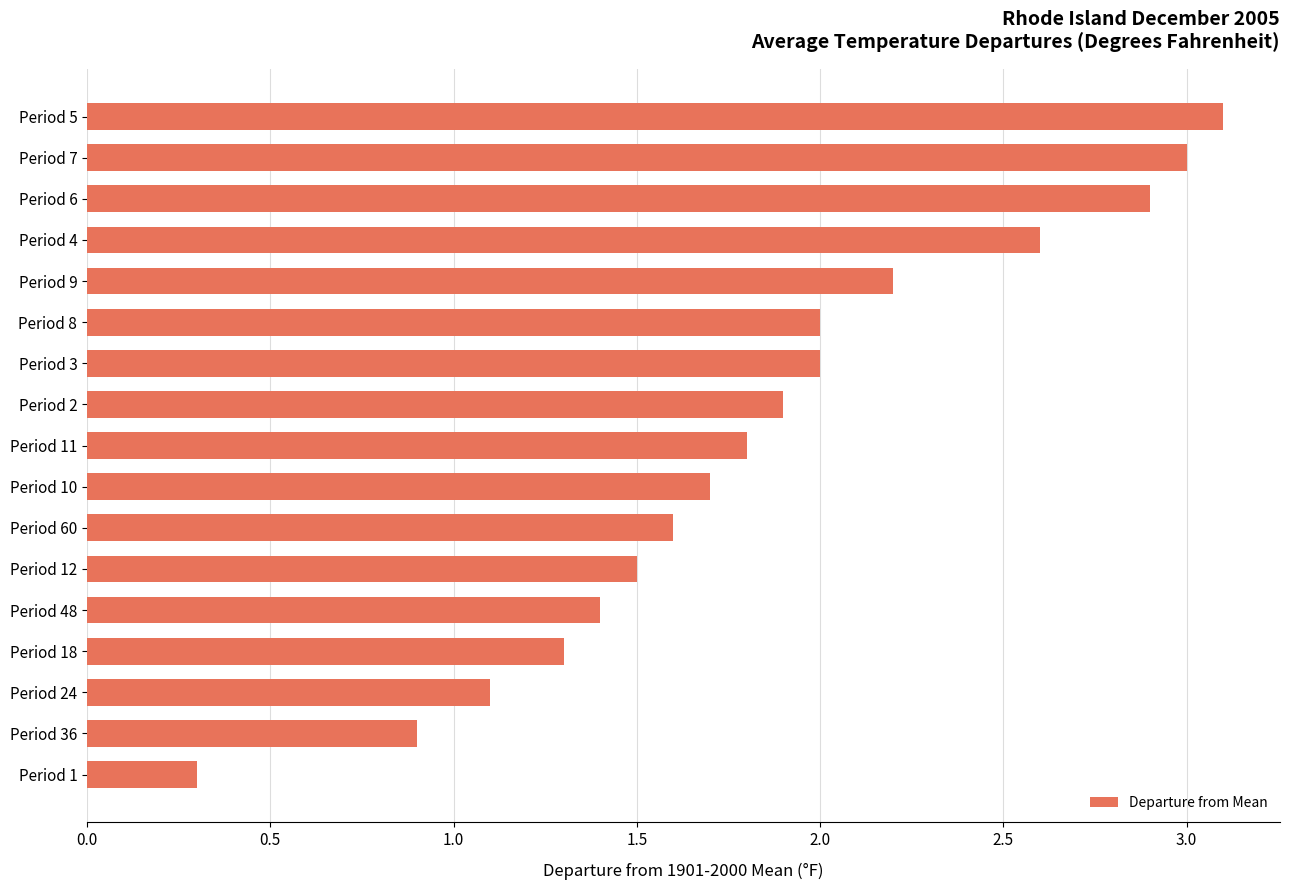

Reading bottom to top, what are all the values shown in this chart?

0.3	0.9	1.1	1.3	1.4	1.5	1.6	1.7	1.8	1.9	2.0	2.0	2.2	2.6	2.9	3.0	3.1